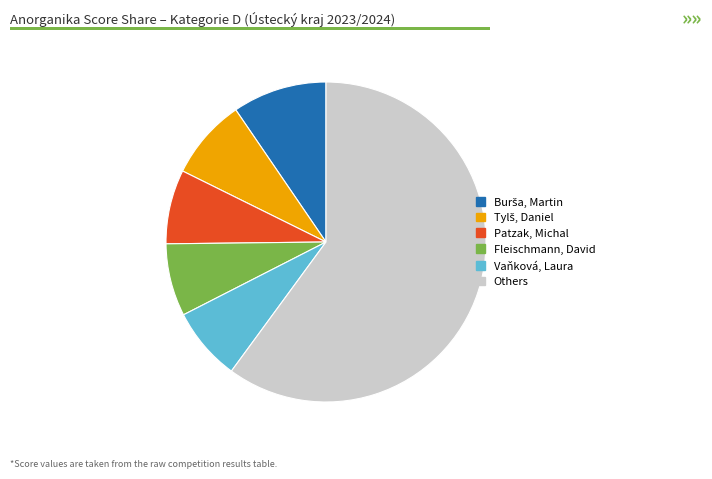

How many slices are in this pie chart?

6